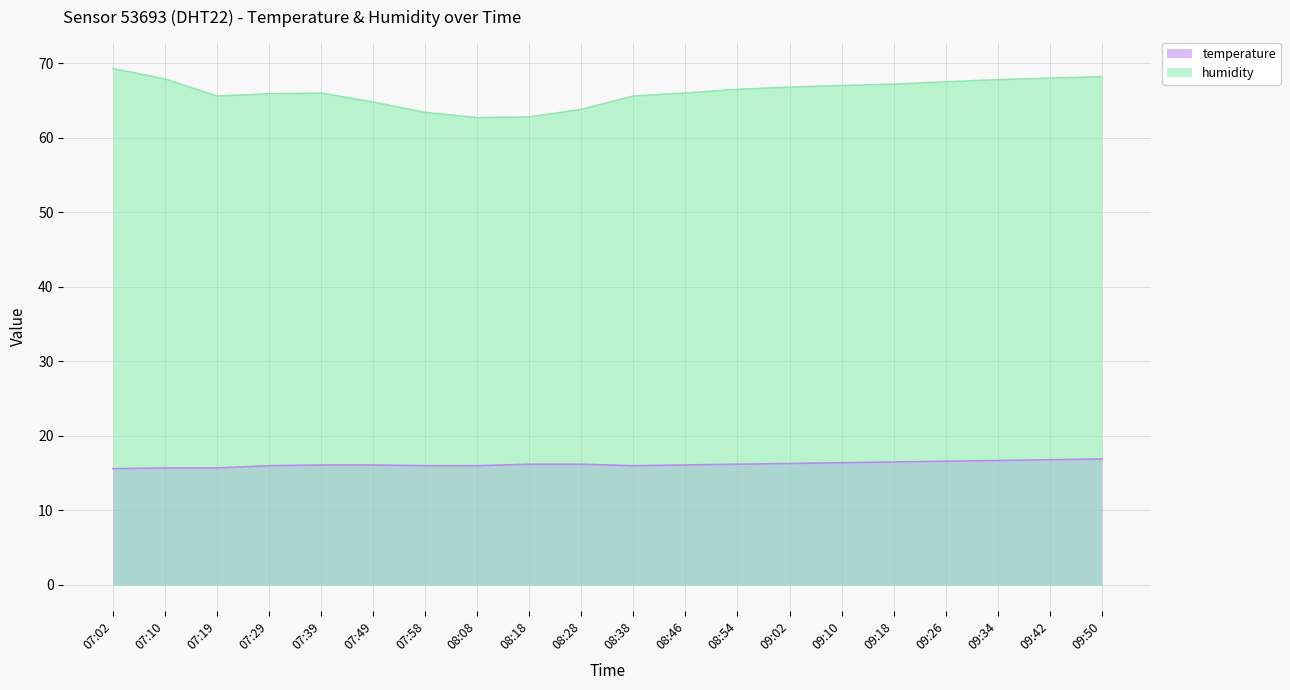

Read the temperature value at 09:26.

16.6